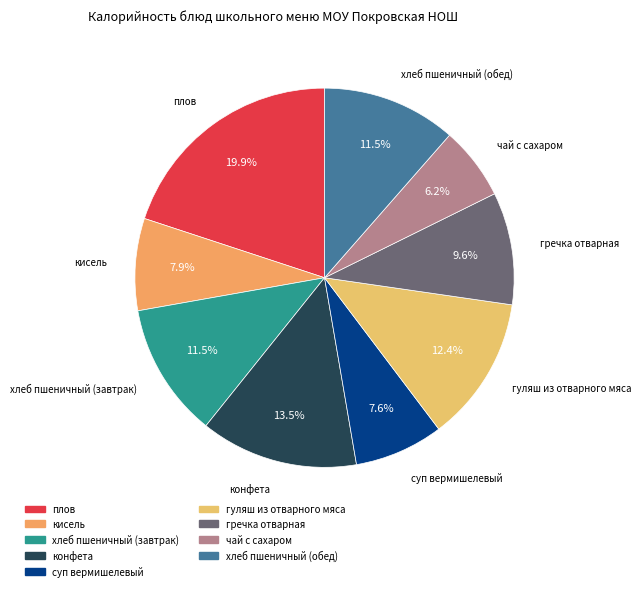

The конфета slice represents 26% of the pie. True or false?

False